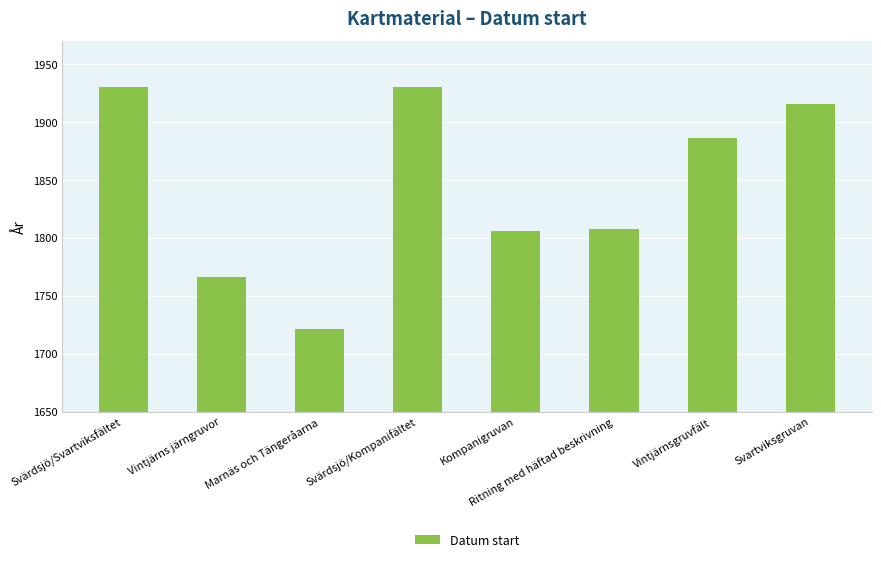

What is the value of the 4th bar from the left?

1930